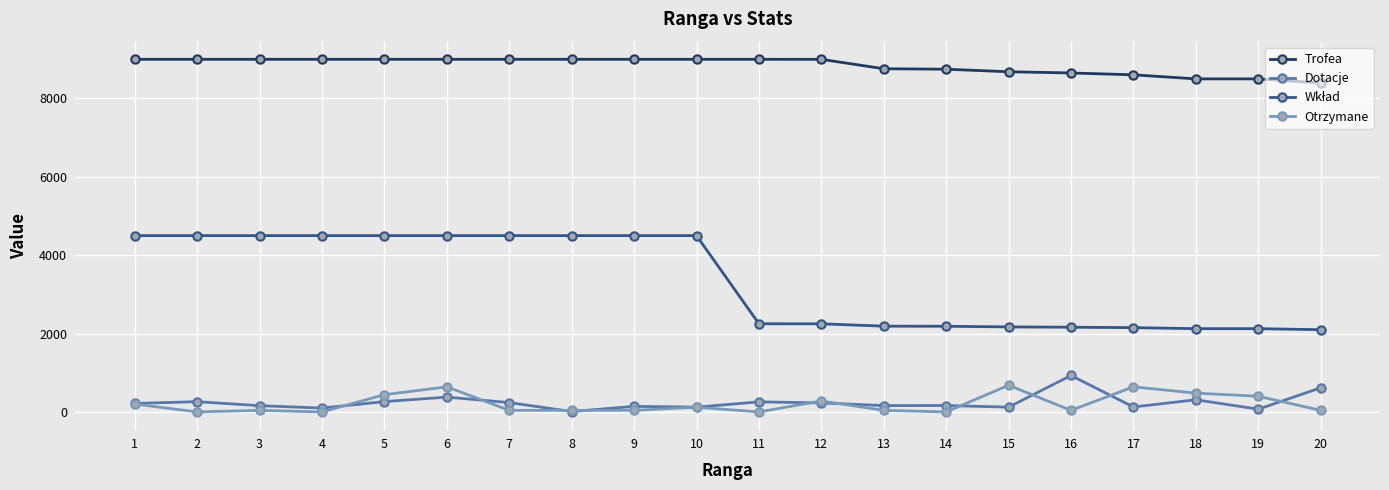

Which series has the largest total across all categories?

Trofea